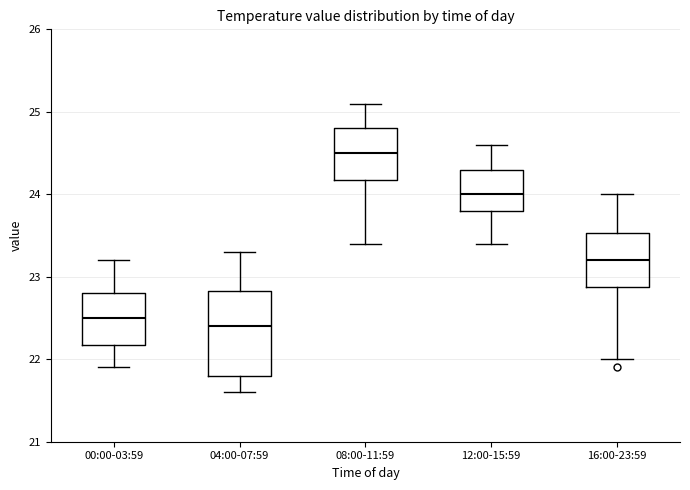

Reading left to right, read every box against the y-axis: the position of its median line, the range the box covers, and the ends of its whiskers. The values are not printed on the chart, so give them approximately, as read against the axis.

00:00-03:59: median 22.5, box 22.2 to 22.8, whiskers 21.9 to 23.2
04:00-07:59: median 22.4, box 21.8 to 22.8, whiskers 21.6 to 23.3
08:00-11:59: median 24.5, box 24.2 to 24.8, whiskers 23.4 to 25.1
12:00-15:59: median 24.0, box 23.8 to 24.3, whiskers 23.4 to 24.6
16:00-23:59: median 23.2, box 22.9 to 23.5, whiskers 22.0 to 24.0